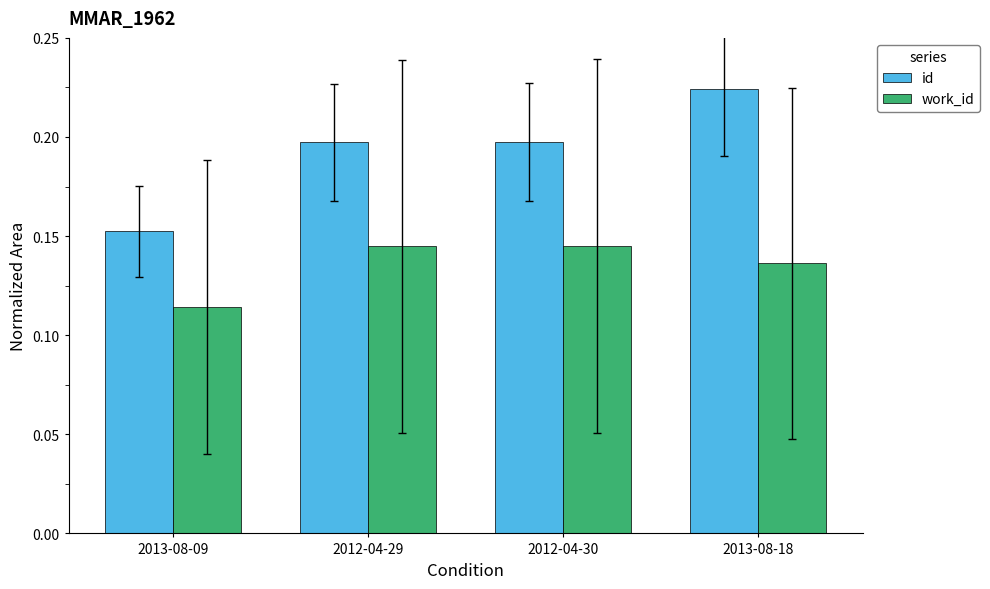

What is the sum of all id values?

0.8